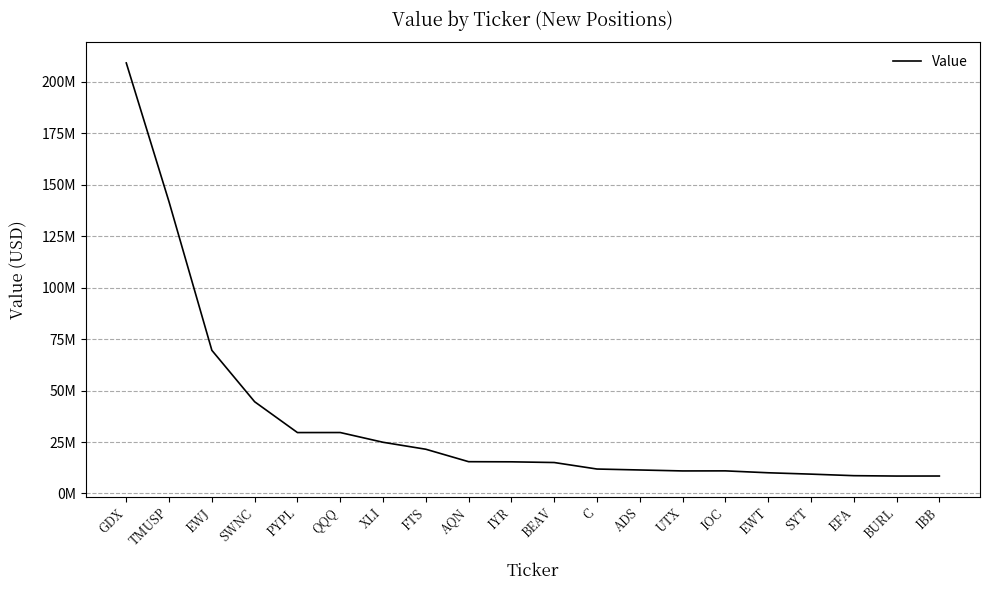

Where is the first local maximum?

QQQ